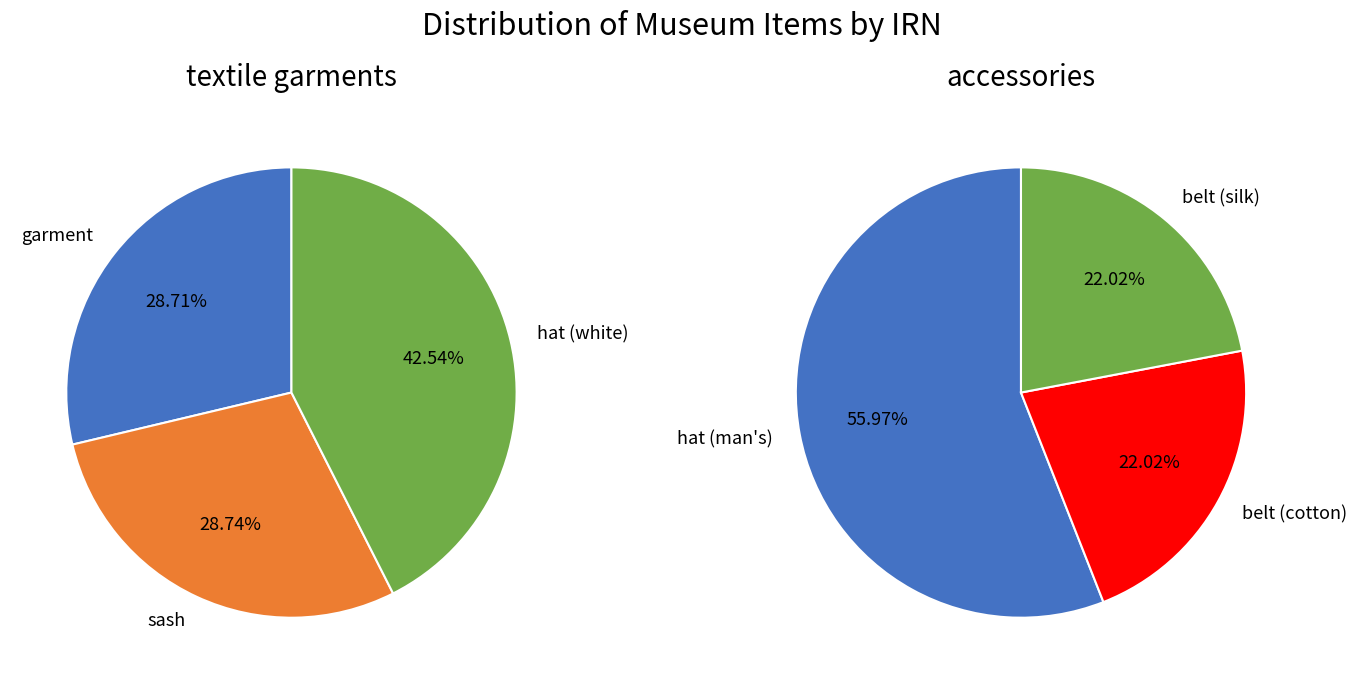

Does sash represent more than half of the total?

No